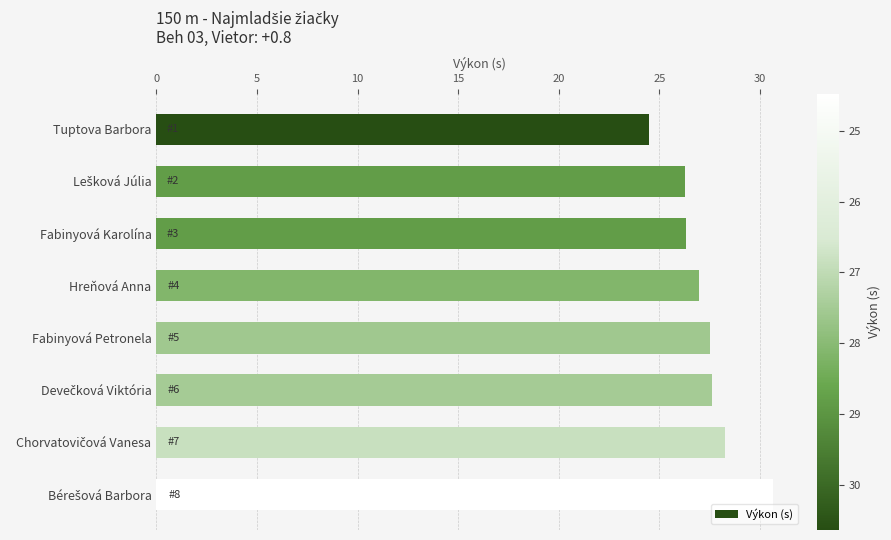

Are the bars grouped side by side (vs. stacked)?

No